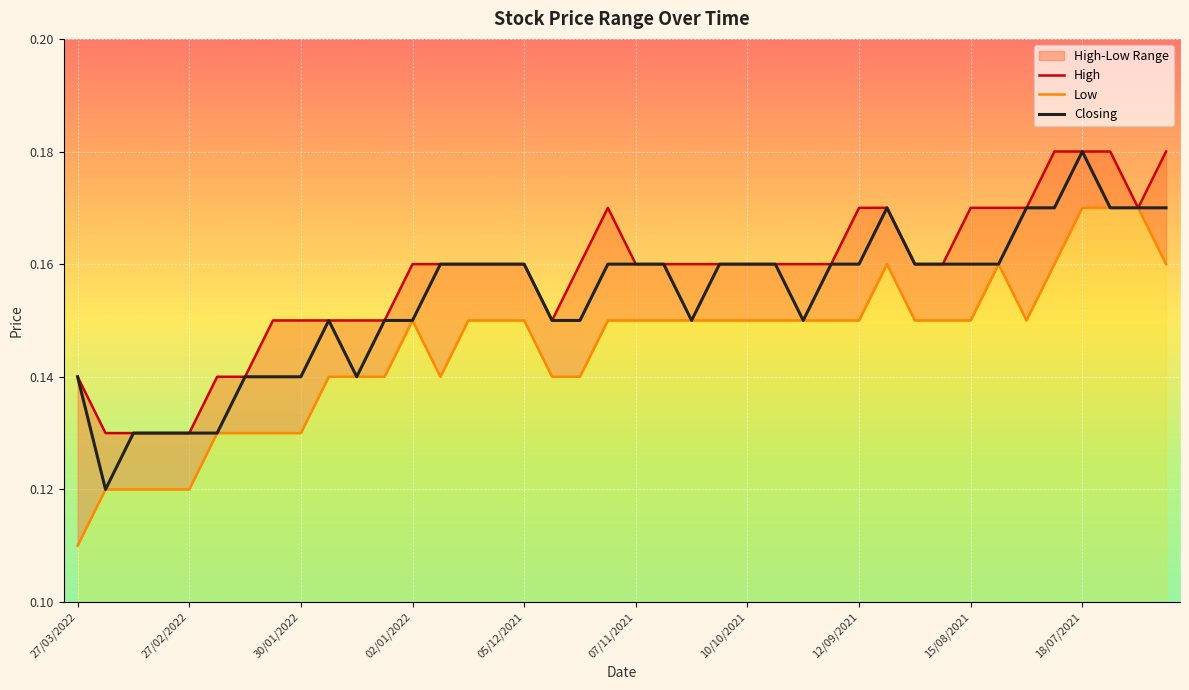

Reading right to left, what are all the values shown in this chart?

High: 27/06/2021=0.2	04/07/2021=0.2	11/07/2021=0.2	18/07/2021=0.2	25/07/2021=0.2	01/08/2021=0.2	08/08/2021=0.2	15/08/2021=0.2	22/08/2021=0.2	29/08/2021=0.2	05/09/2021=0.2	12/09/2021=0.2	19/09/2021=0.2	26/09/2021=0.2	03/10/2021=0.2	10/10/2021=0.2	17/10/2021=0.2	24/10/2021=0.2	31/10/2021=0.2	07/11/2021=0.2	14/11/2021=0.2	21/11/2021=0.2	28/11/2021=0.1	05/12/2021=0.2	12/12/2021=0.2	19/12/2021=0.2	26/12/2021=0.2	02/01/2022=0.2	09/01/2022=0.1	16/01/2022=0.1	23/01/2022=0.1	30/01/2022=0.1	06/02/2022=0.1	13/02/2022=0.1	20/02/2022=0.1	27/02/2022=0.1	06/03/2022=0.1	13/03/2022=0.1	20/03/2022=0.1	27/03/2022=0.1
Low: 27/06/2021=0.2	04/07/2021=0.2	11/07/2021=0.2	18/07/2021=0.2	25/07/2021=0.2	01/08/2021=0.1	08/08/2021=0.2	15/08/2021=0.1	22/08/2021=0.1	29/08/2021=0.1	05/09/2021=0.2	12/09/2021=0.1	19/09/2021=0.1	26/09/2021=0.1	03/10/2021=0.1	10/10/2021=0.1	17/10/2021=0.1	24/10/2021=0.1	31/10/2021=0.1	07/11/2021=0.1	14/11/2021=0.1	21/11/2021=0.1	28/11/2021=0.1	05/12/2021=0.1	12/12/2021=0.1	19/12/2021=0.1	26/12/2021=0.1	02/01/2022=0.1	09/01/2022=0.1	16/01/2022=0.1	23/01/2022=0.1	30/01/2022=0.1	06/02/2022=0.1	13/02/2022=0.1	20/02/2022=0.1	27/02/2022=0.1	06/03/2022=0.1	13/03/2022=0.1	20/03/2022=0.1	27/03/2022=0.1
Closing: 27/06/2021=0.2	04/07/2021=0.2	11/07/2021=0.2	18/07/2021=0.2	25/07/2021=0.2	01/08/2021=0.2	08/08/2021=0.2	15/08/2021=0.2	22/08/2021=0.2	29/08/2021=0.2	05/09/2021=0.2	12/09/2021=0.2	19/09/2021=0.2	26/09/2021=0.1	03/10/2021=0.2	10/10/2021=0.2	17/10/2021=0.2	24/10/2021=0.1	31/10/2021=0.2	07/11/2021=0.2	14/11/2021=0.2	21/11/2021=0.1	28/11/2021=0.1	05/12/2021=0.2	12/12/2021=0.2	19/12/2021=0.2	26/12/2021=0.2	02/01/2022=0.1	09/01/2022=0.1	16/01/2022=0.1	23/01/2022=0.1	30/01/2022=0.1	06/02/2022=0.1	13/02/2022=0.1	20/02/2022=0.1	27/02/2022=0.1	06/03/2022=0.1	13/03/2022=0.1	20/03/2022=0.1	27/03/2022=0.1